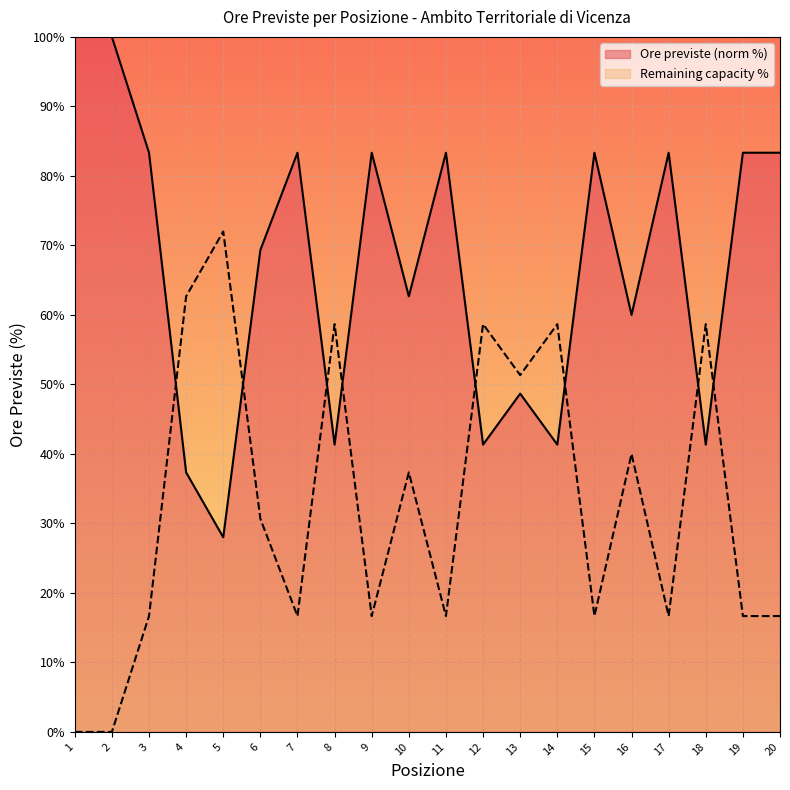

List the labels in order of value, smallest first.

5, 4, 8, 12, 14, 18, 13, 16, 10, 6, 3, 7, 9, 11, 15, 17, 19, 20, 1, 2